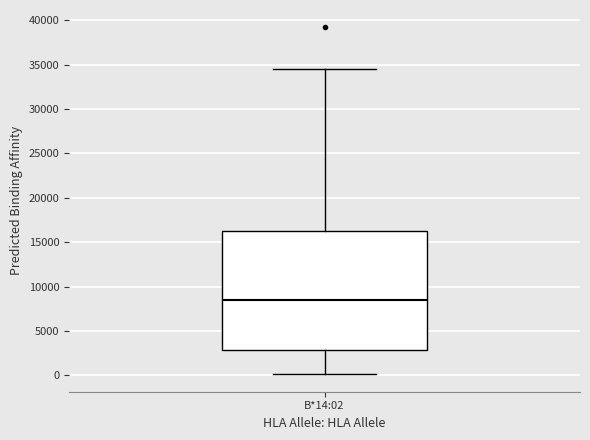

Transcribe this box plot: give where the median line is, the range the box spans, and where the two whiskers end, as read against the y-axis. The values are not printed on the chart, so give them approximately, as read against the axis.

median 8500, box 3000 to 16500, whiskers 0 to 34500